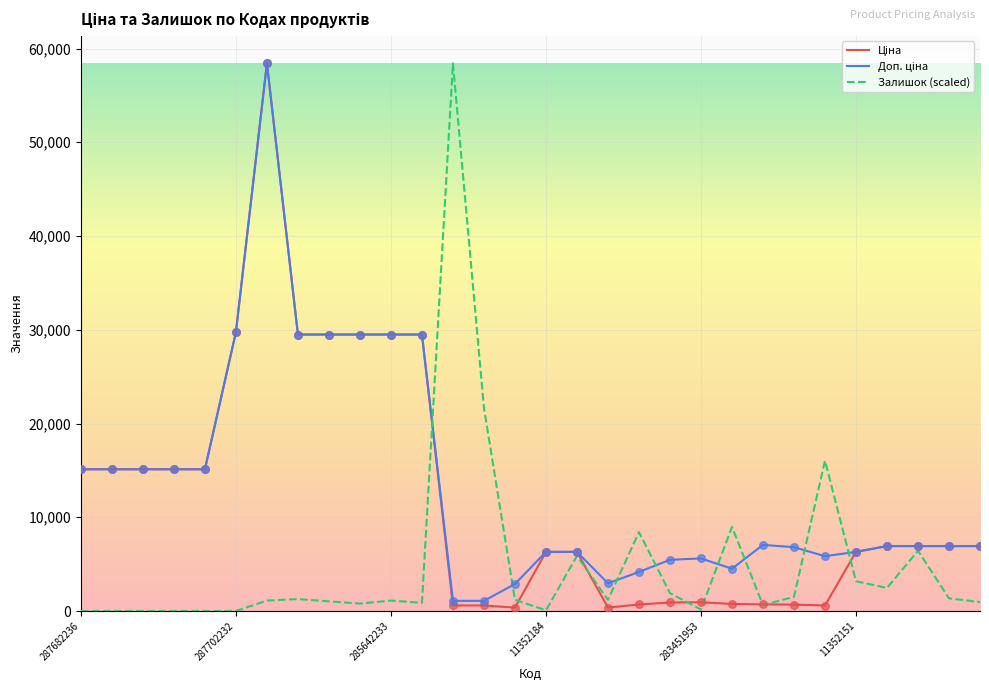

What is the maximum value shown in the chart?

58426.5